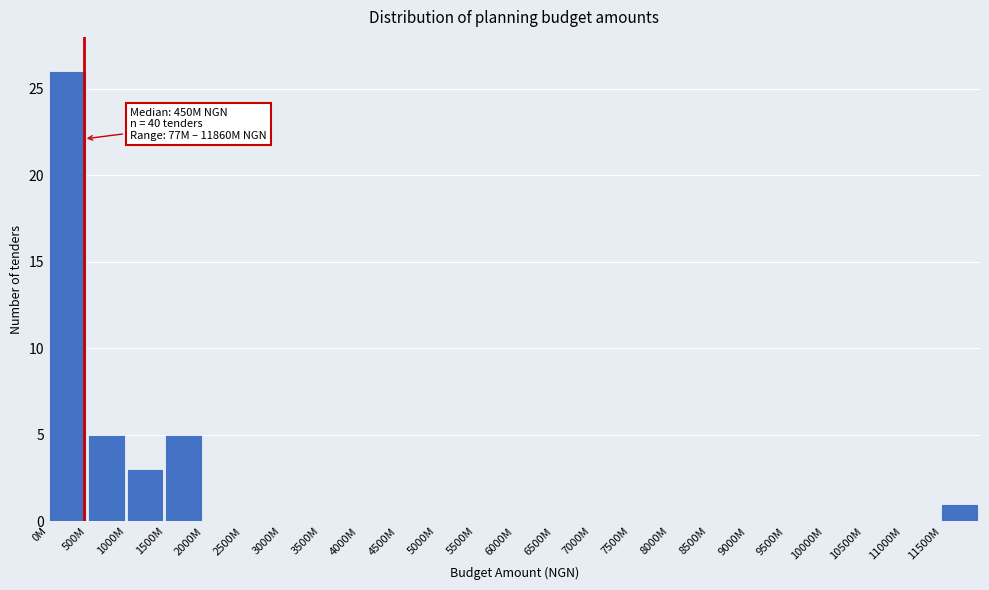

Reading right to left, extract all data points from this chart.

11500M=1	11000M=0	10500M=0	10000M=0	9500M=0	9000M=0	8500M=0	8000M=0	7500M=0	7000M=0	6500M=0	6000M=0	5500M=0	5000M=0	4500M=0	4000M=0	3500M=0	3000M=0	2500M=0	2000M=0	1500M=5	1000M=3	500M=5	0M=26